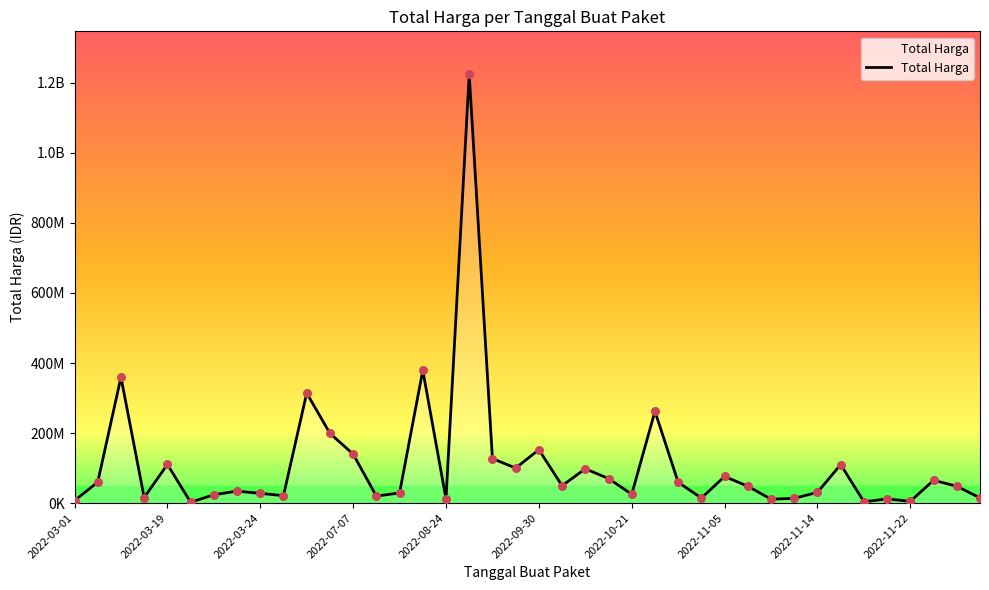

Does the chart have visible grid lines?

No